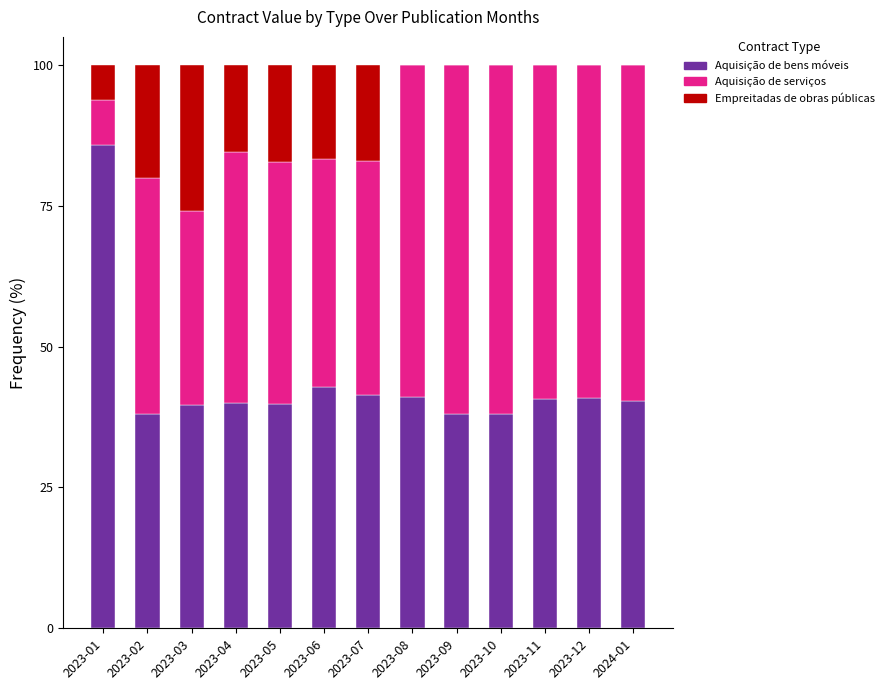

Count the number of data series in this chart.

3